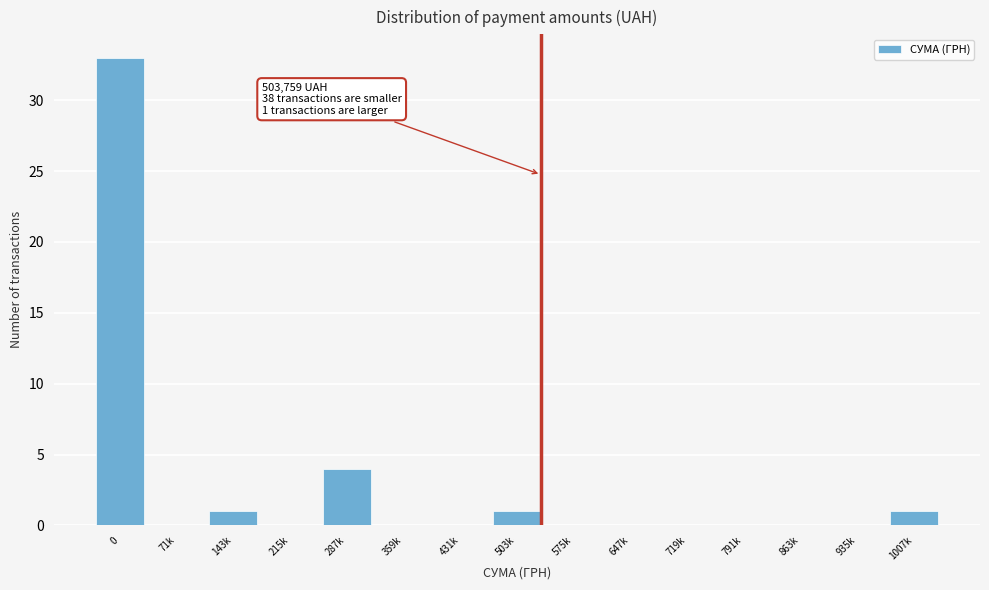

Reading left to right, list all the values displayed in this chart.

0=33	71k=0	143k=1	215k=0	287k=4	359k=0	431k=0	503k=1	575k=0	647k=0	719k=0	791k=0	863k=0	935k=0	1007k=1